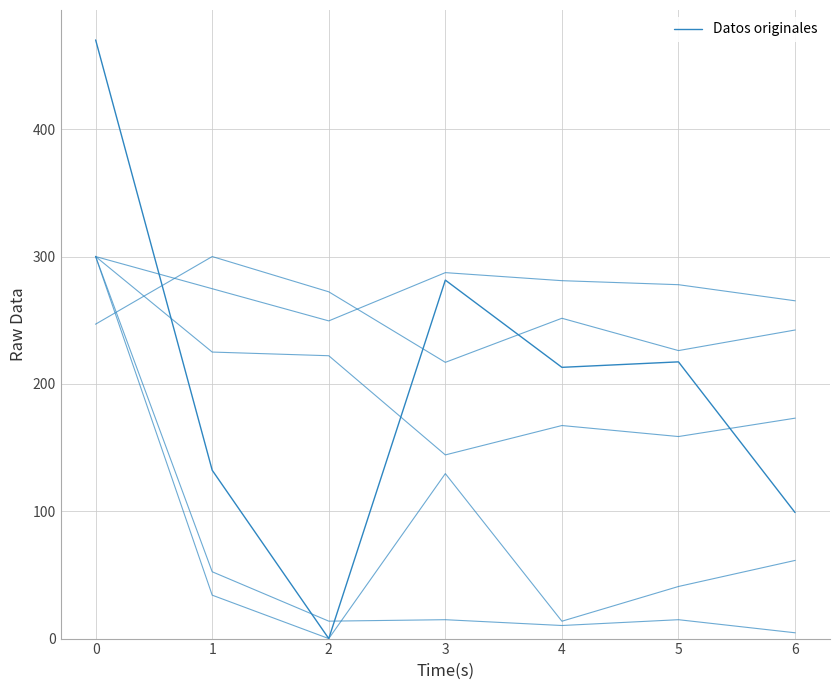

What is the value of the 5th point from the left?

213.0